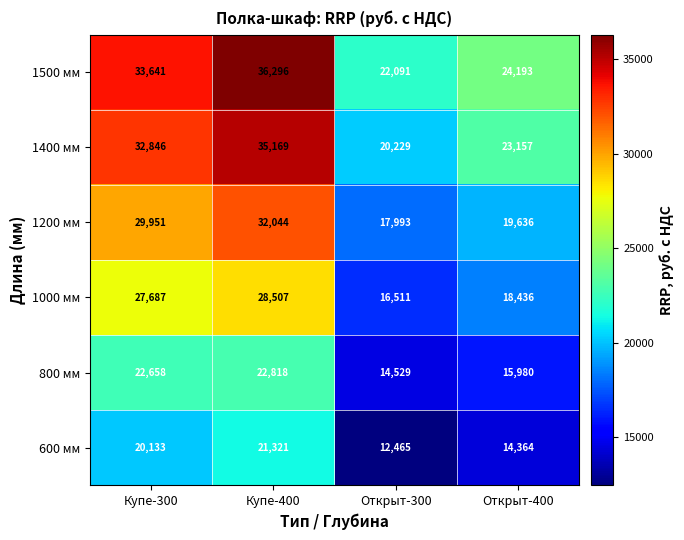

Reading left to right, extract all data points from this chart.

1500 мм: 33641	36296	22091	24193
1400 мм: 32846	35169	20229	23157
1200 мм: 29951	32044	17993	19636
1000 мм: 27687	28507	16511	18436
800 мм: 22658	22818	14529	15980
600 мм: 20133	21321	12465	14364